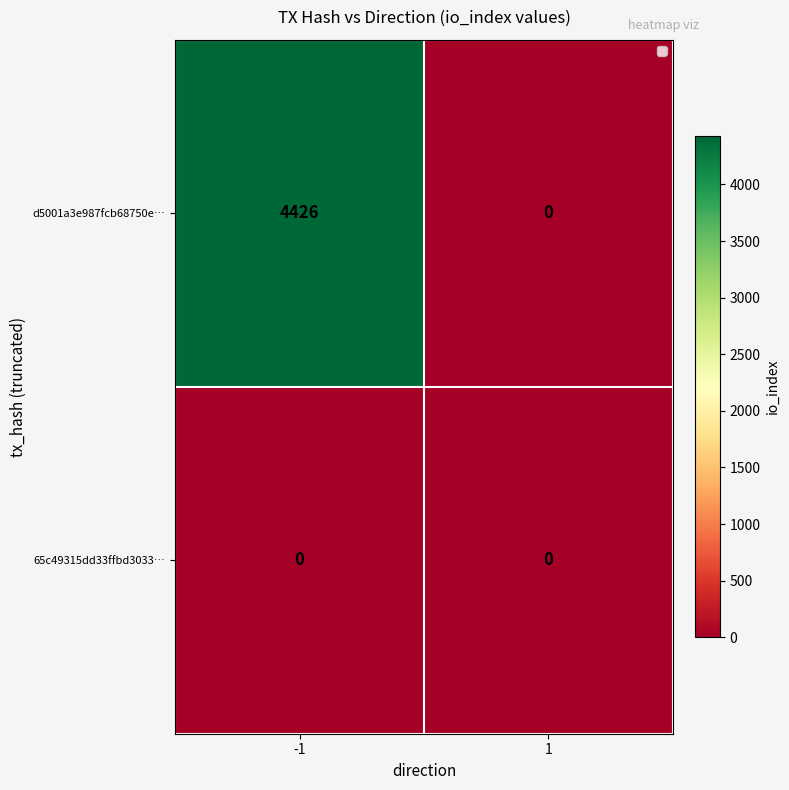

Reading left to right, list all the values displayed in this chart.

d5001a3e987fcb68750e…: 4426	0
65c49315dd33ffbd3033…: 0	0